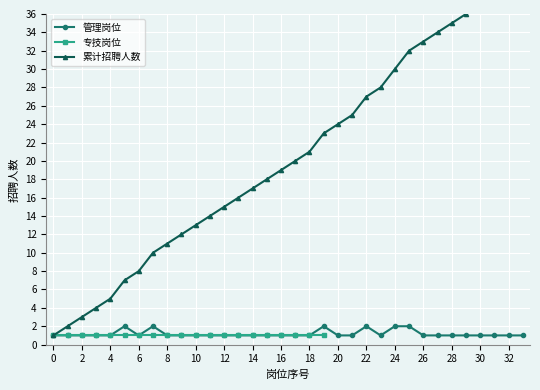

True or false: 累计招聘人数 has more than 2 interior local peaks.

False